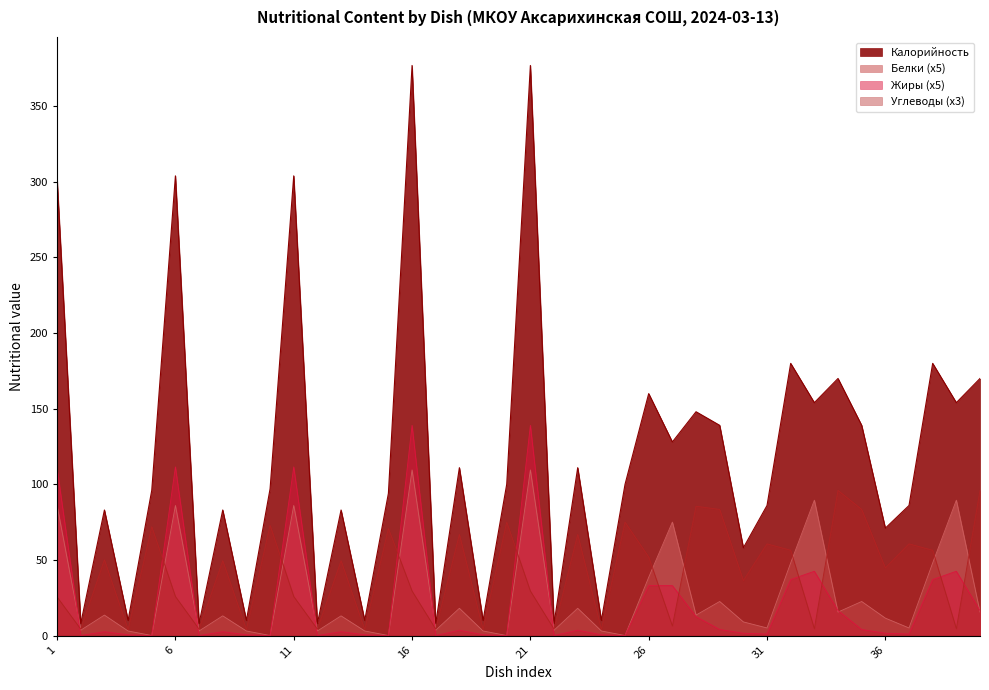

What is the highest value of the Белки (x5) series?

109.5